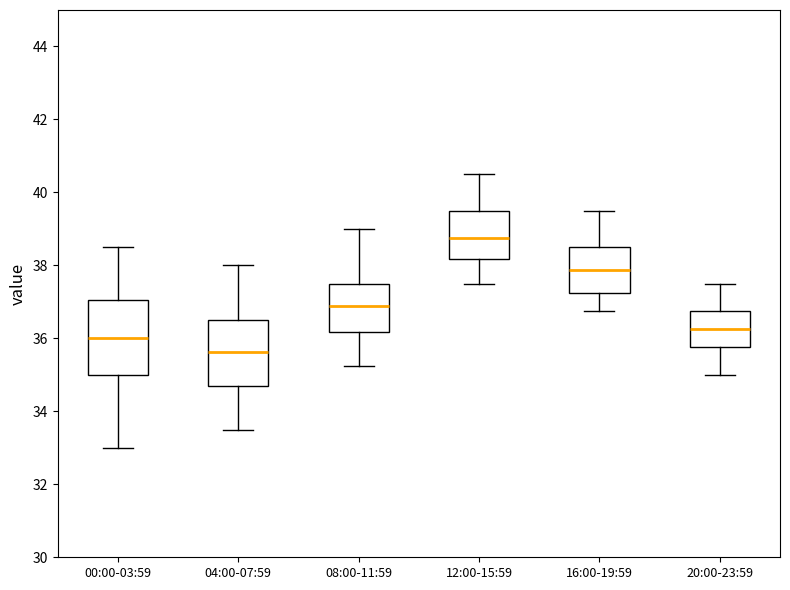

Which box has the lowest median line?

04:00-07:59